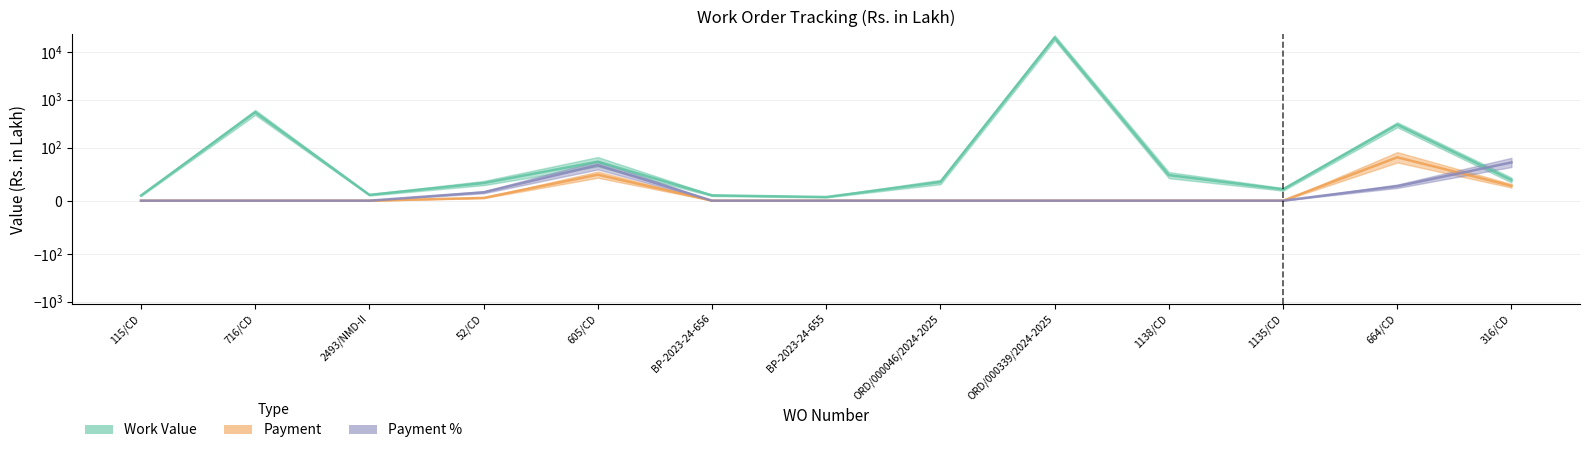

Reading left to right, extract all data points from this chart.

Work Value: 9.7	545.5	10.9	33.1	73.3	9.9	6.8	35.1	19789.3	48.0	21.3	300.6	38.8
Payment: 0.0	0.0	0.0	5.2	48.9	0.0	0.0	0.0	0.0	0.0	0.0	81.5	27.9
Payment %: 0.0	0.0	0.0	15.7	66.8	0.0	0.0	0.0	0.0	0.0	0.0	27.1	71.9